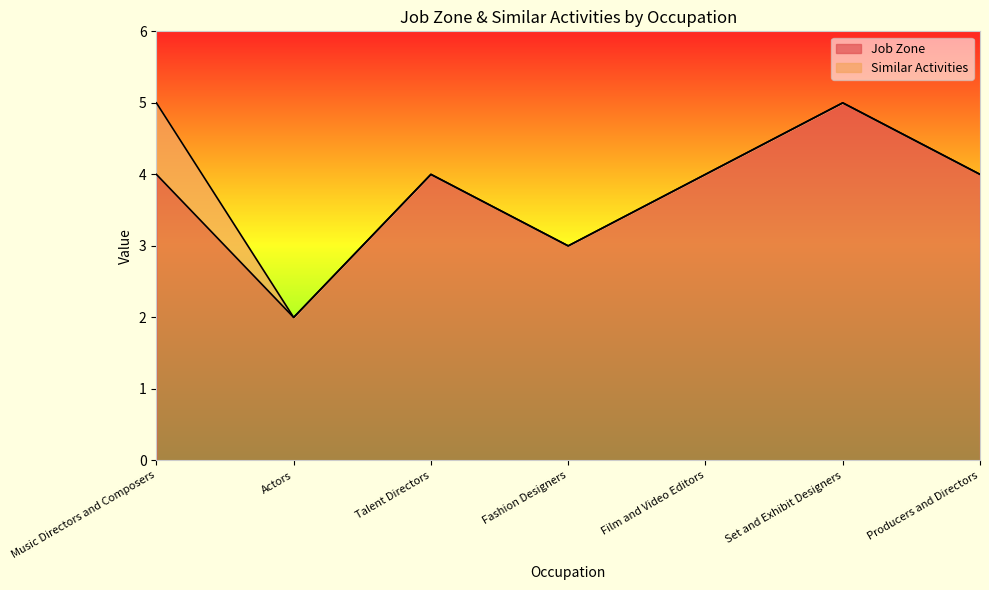

List the labels in order of value, largest first.

Set and Exhibit Designers, Music Directors and Composers, Talent Directors, Film and Video Editors, Producers and Directors, Fashion Designers, Actors